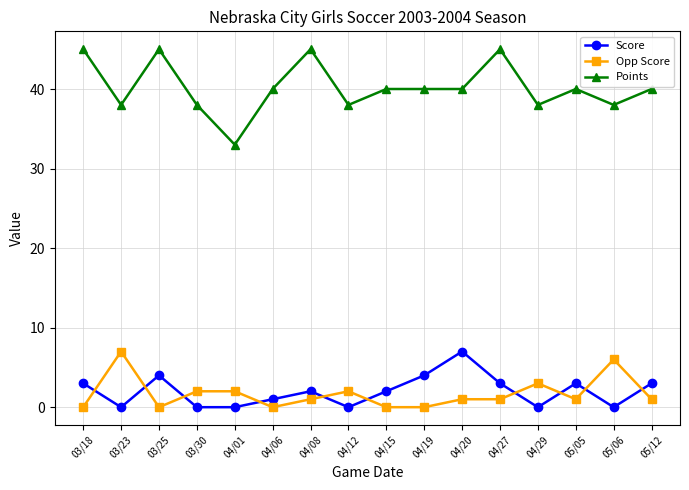

What is the label of the 15th point from the left?

05/06